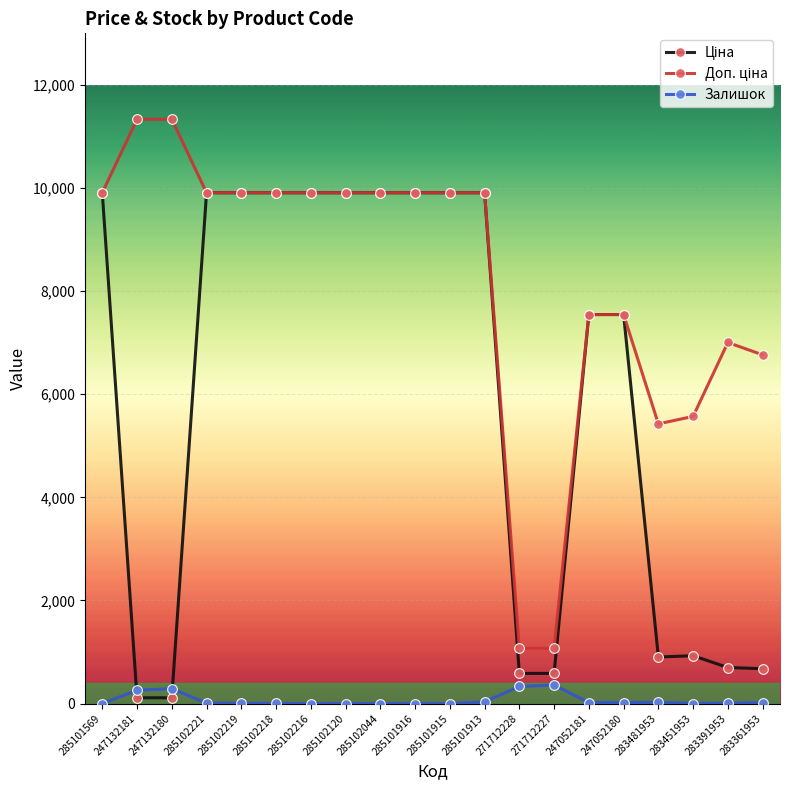

How many categories are shown in the chart?

20